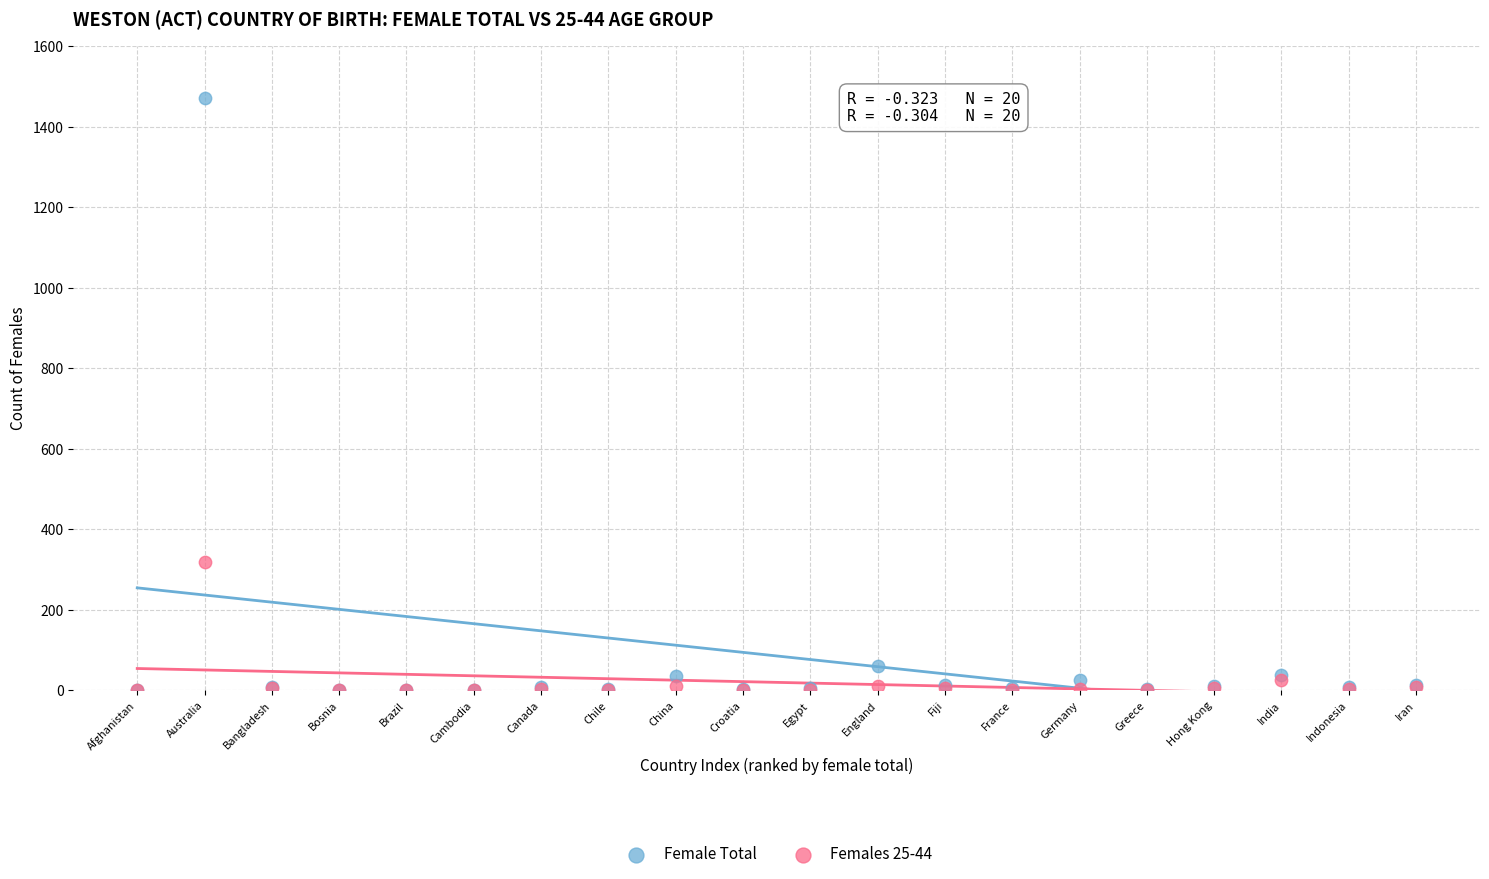

What are all the series names shown in the legend?

Female Total, Females 25-44